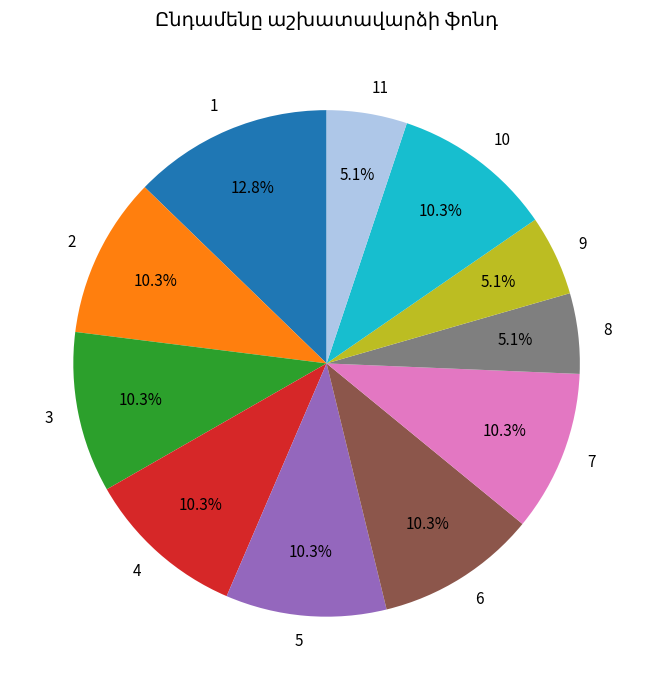

How many slices are in this pie chart?

11